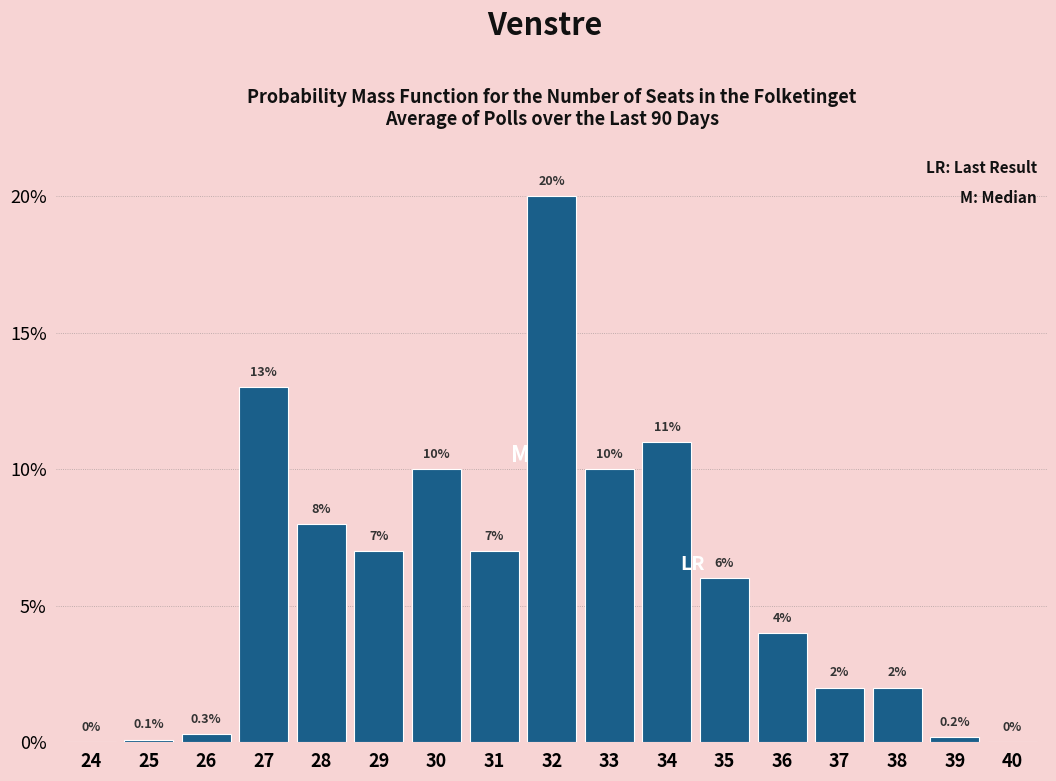

Reading right to left, extract all data points from this chart.

40=0.0	39=0.2	38=2.0	37=2.0	36=4.0	35=6.0	34=11.0	33=10.0	32=20.0	31=7.0	30=10.0	29=7.0	28=8.0	27=13.0	26=0.3	25=0.1	24=0.0